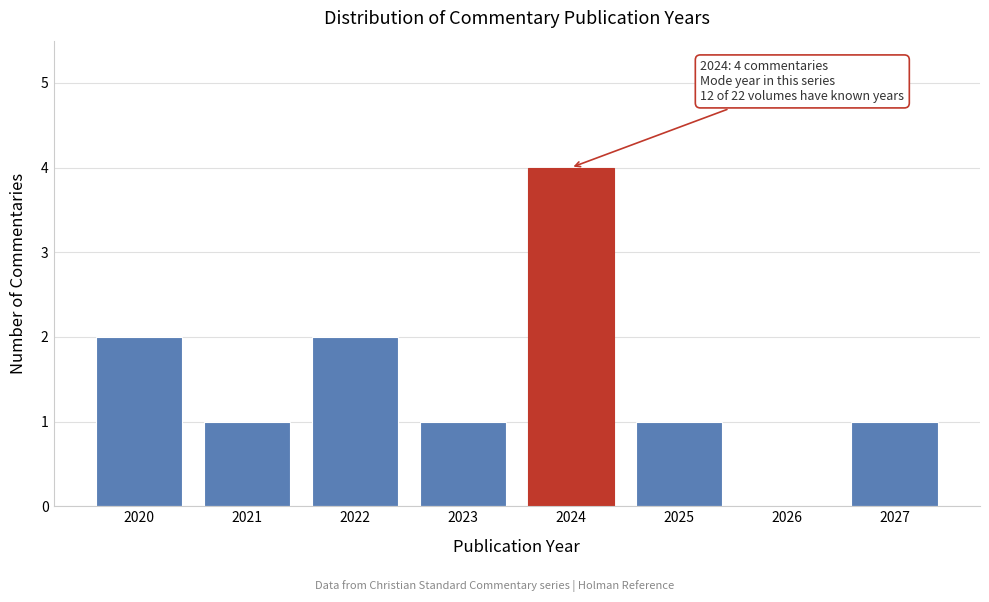

Reading left to right, list all the values displayed in this chart.

2020=2	2021=1	2022=2	2023=1	2024=4	2025=1	2026=0	2027=1